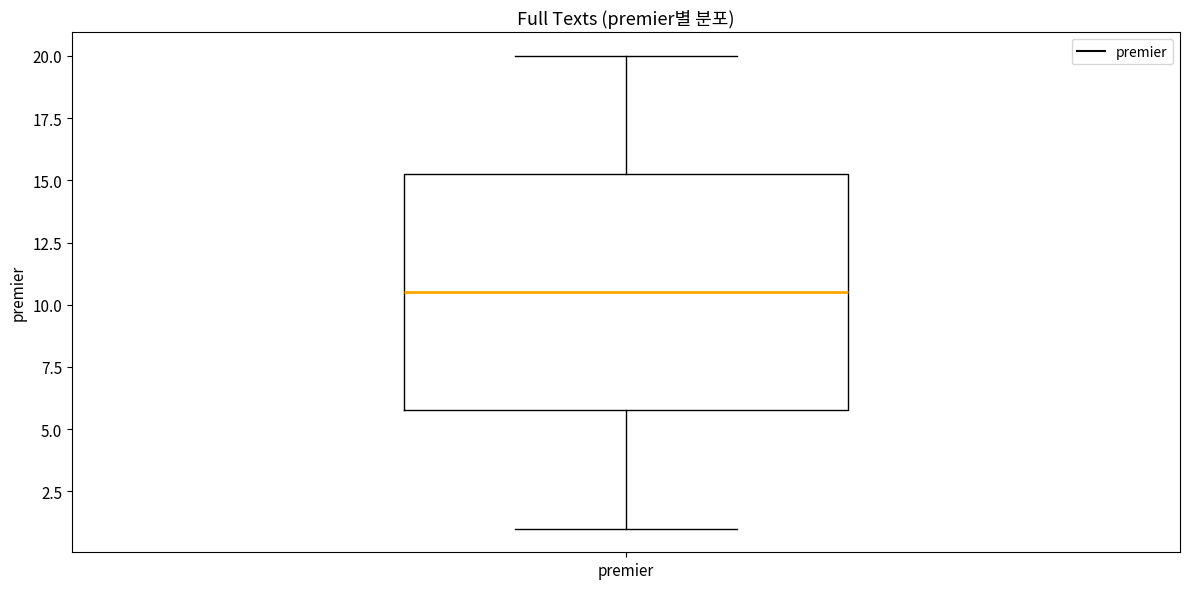

Transcribe this box plot: give where the median line is, the range the box spans, and where the two whiskers end, as read against the y-axis. The values are not printed on the chart, so give them approximately, as read against the axis.

median 10.5, box 6.0 to 15.5, whiskers 1.0 to 20.0